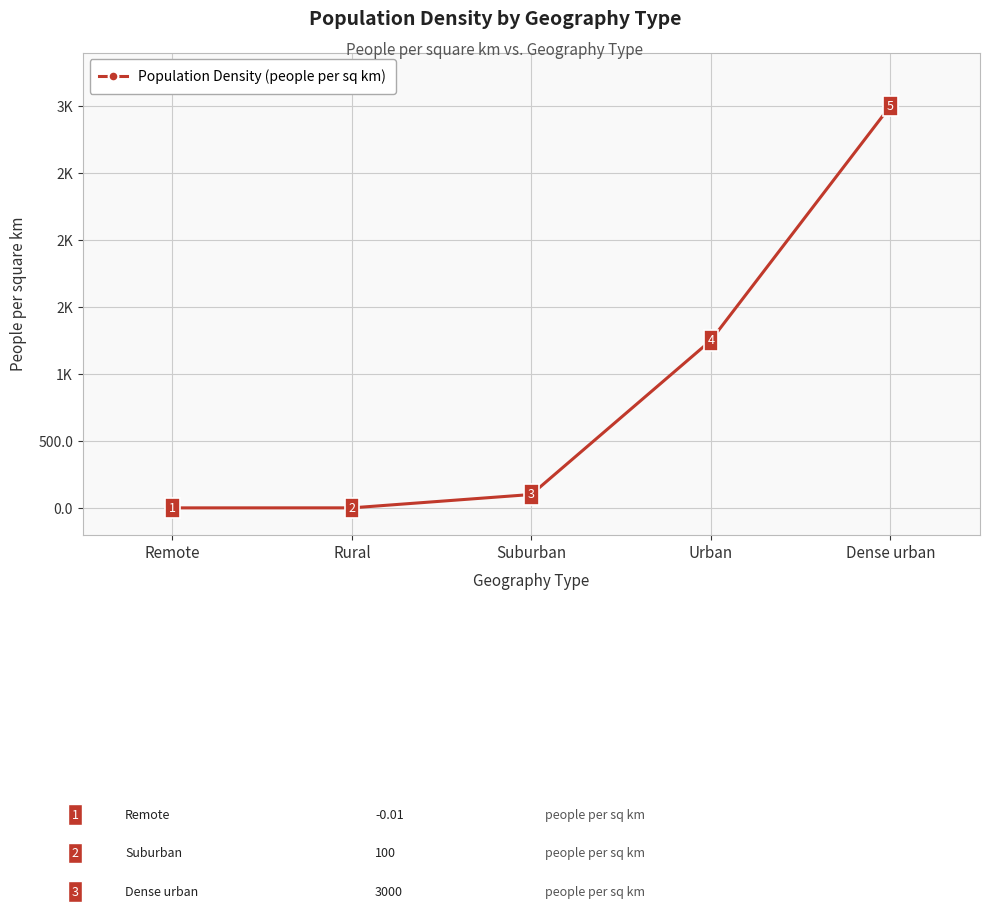

Where is the data nearest to the value 1499?

Urban